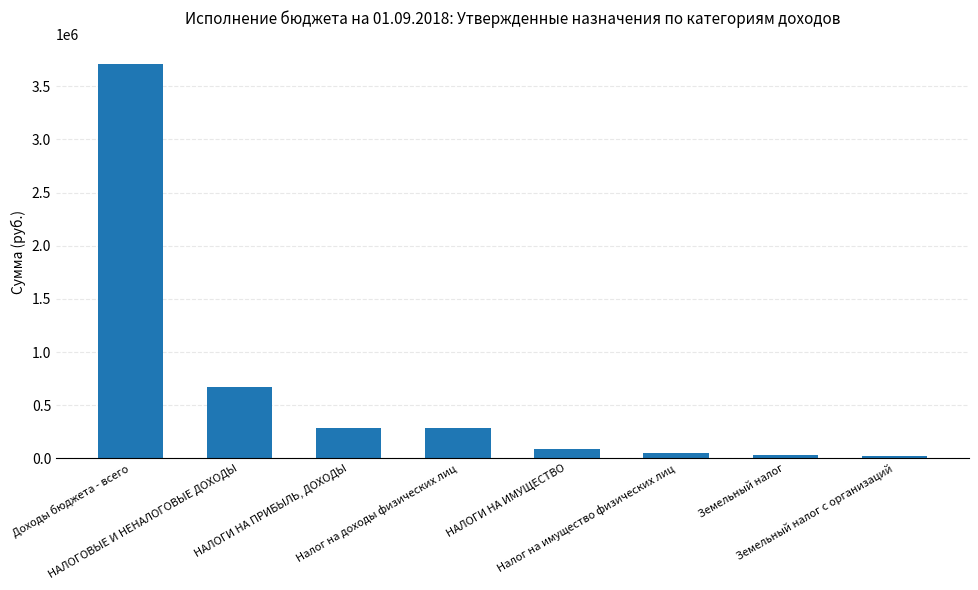

Does the chart contain stacked bars?

No